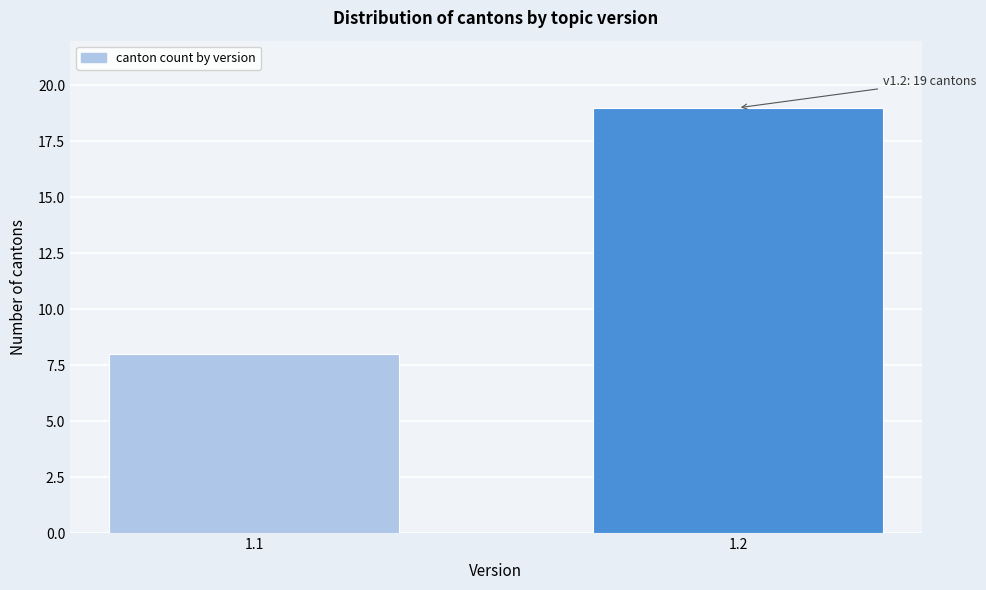

Reading left to right, what are all the values shown in this chart?

8	19